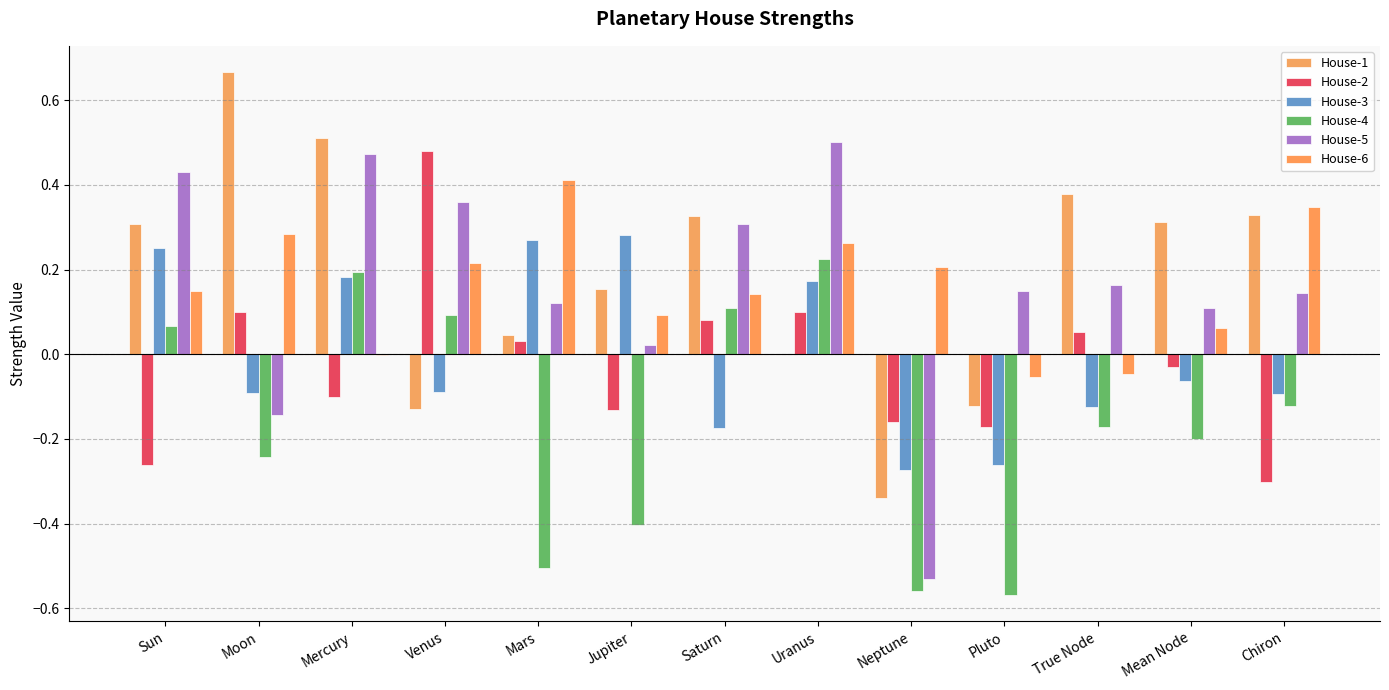

List the labels in order of House-3 value, largest first.

Jupiter, Mars, Sun, Mercury, Uranus, Mean Node, Venus, Moon, Chiron, True Node, Saturn, Pluto, Neptune